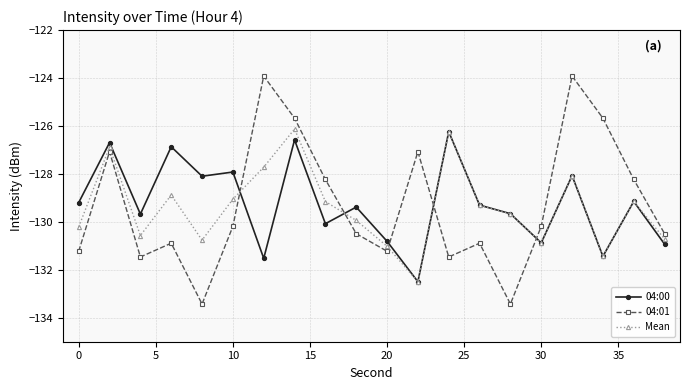

In Mean, how many points are higher than both neighbors (excluding endpoints)?

6